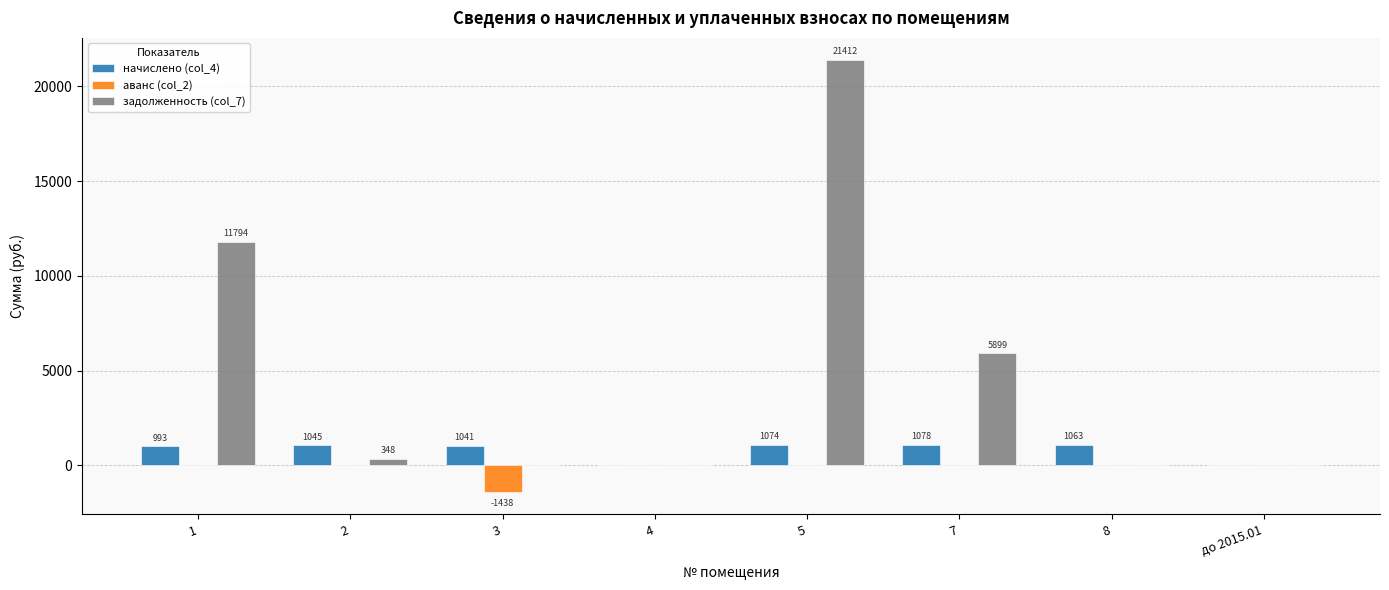

What is the total value across all series at 7?

6977.0